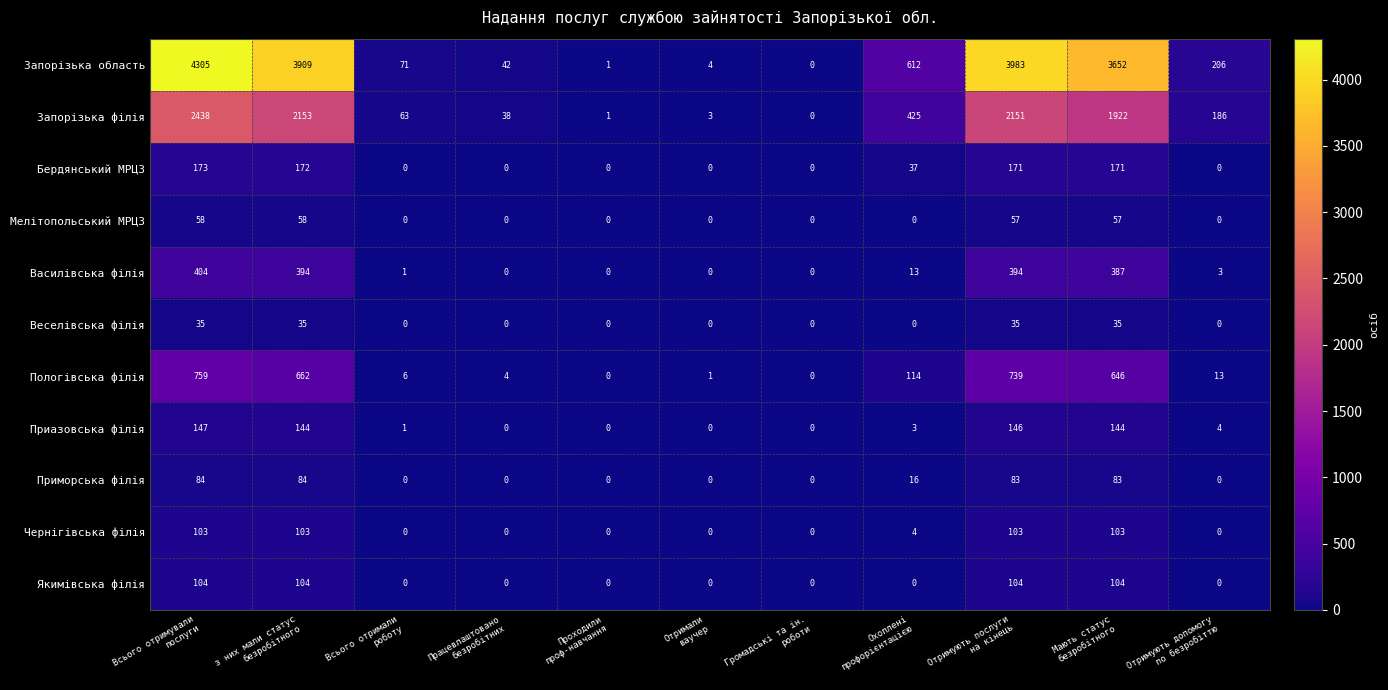

How many data points does each series have?

11